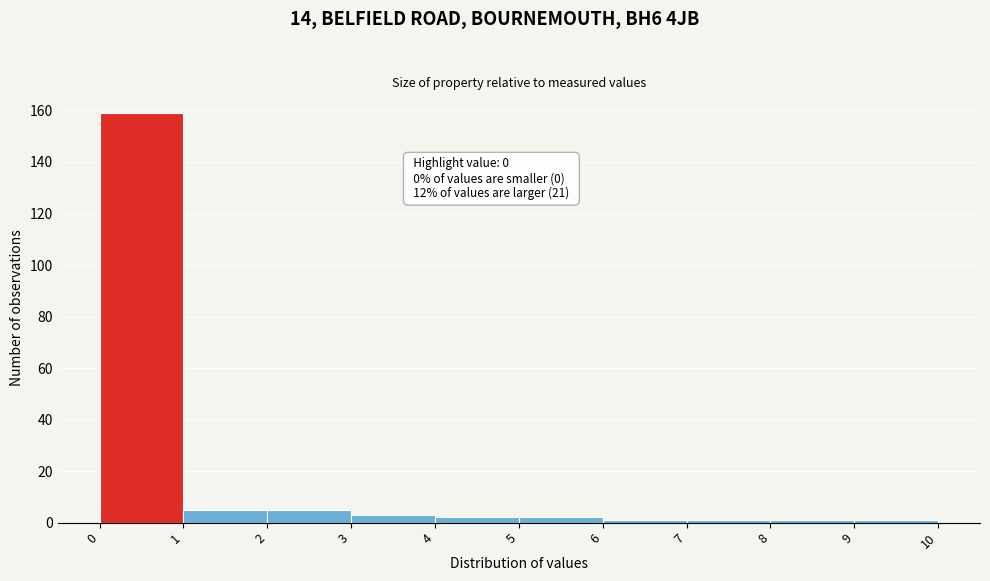

Over which range of the x-axis is the bar tallest?

0 to 1